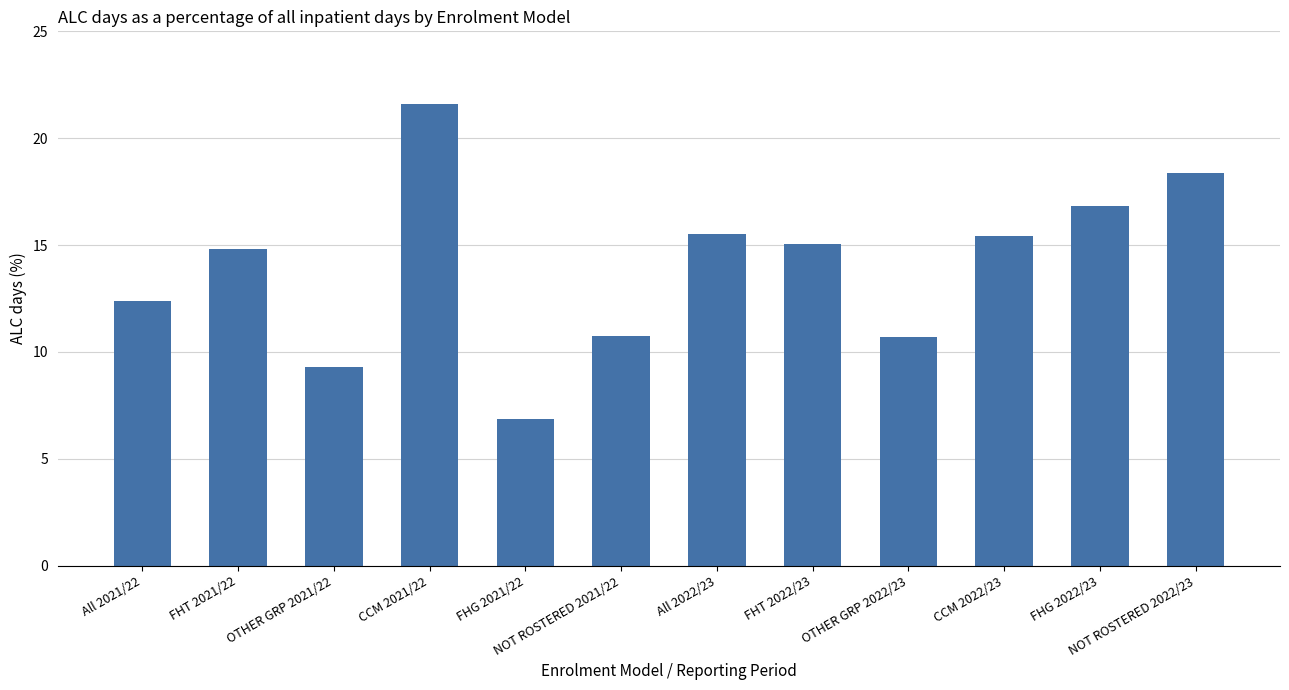

Is it true that the value at OTHER GRP 2022/23 is 16.7?

False